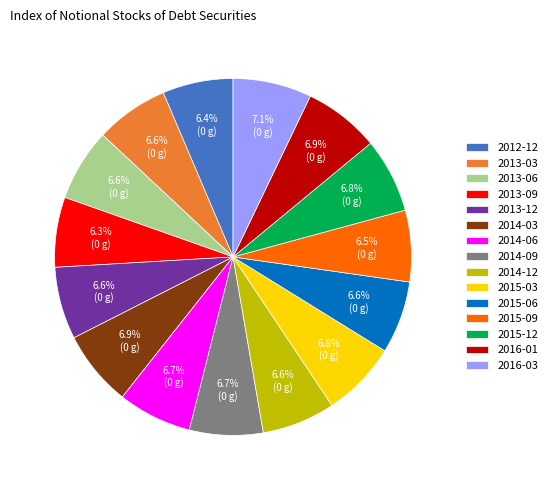

How much of the chart is everything except 2014-09?

93.3%